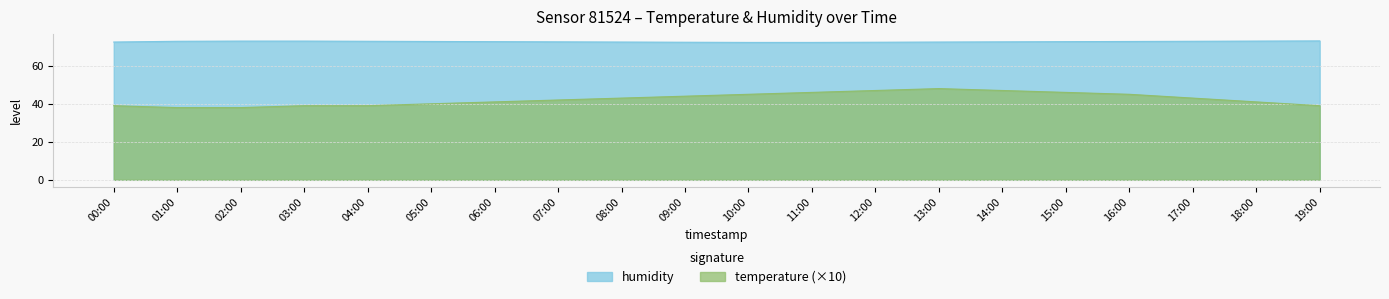

Between 01:00 and 14:00, which series saw the biggest shift?

temperature (×10)